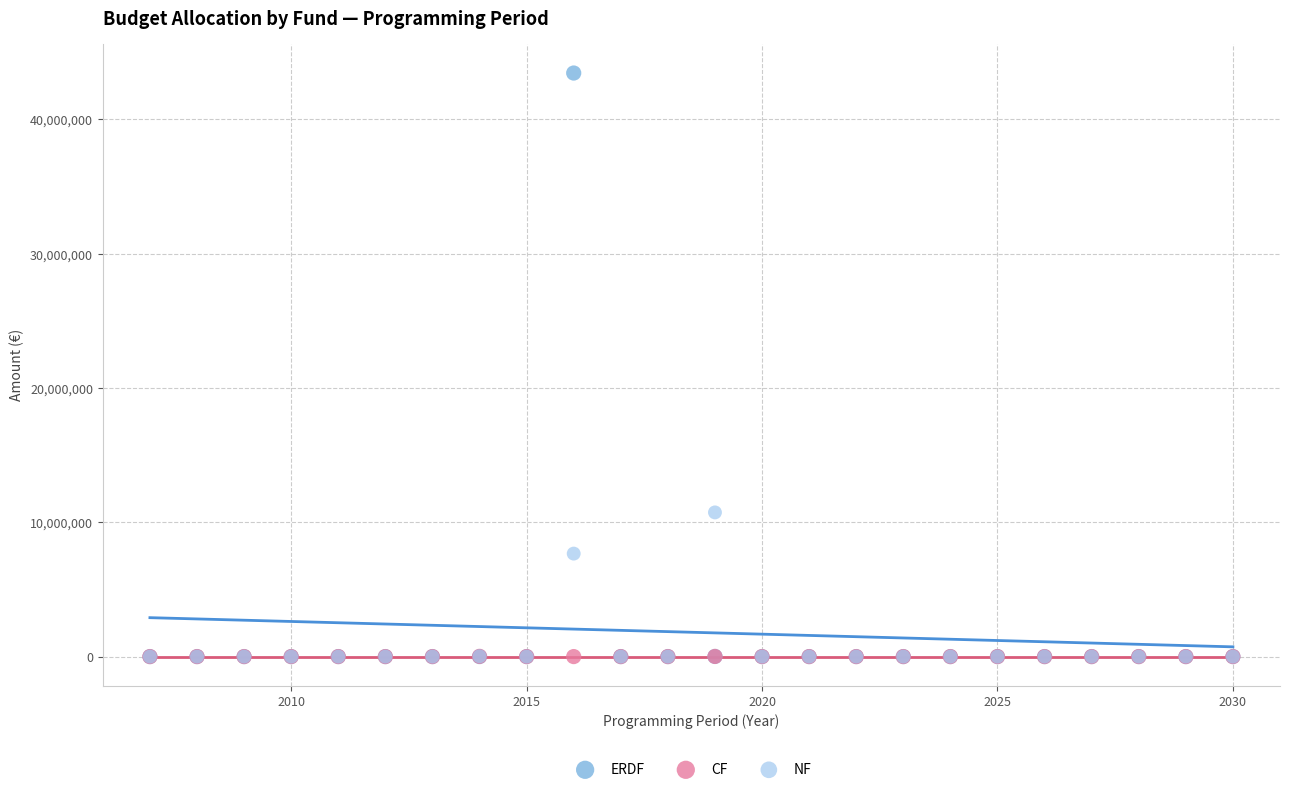

Across all series, what Y value is closest to 21729904?

10737129.5